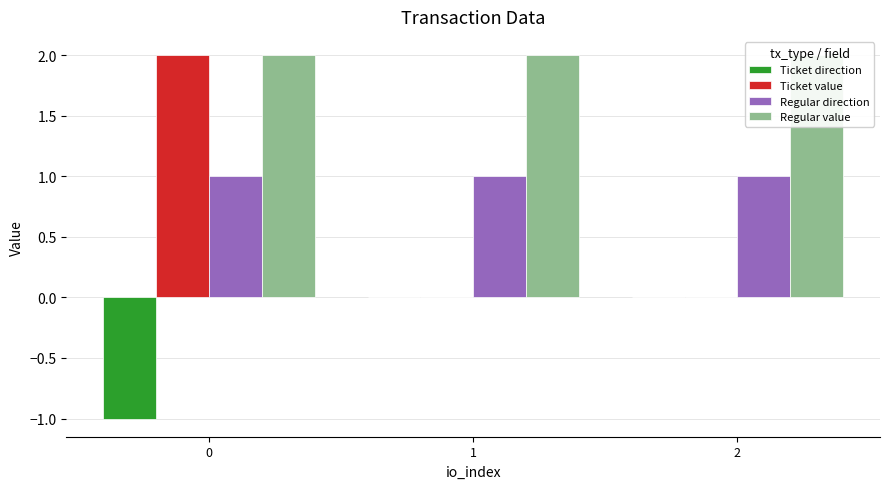

Reading right to left, extract all data points from this chart.

Ticket direction: 2=0.0	1=0.0	0=-1.0
Ticket value: 2=0.0	1=0.0	0=2.0
Regular direction: 2=1.0	1=1.0	0=1.0
Regular value: 2=2.0	1=2.0	0=2.0